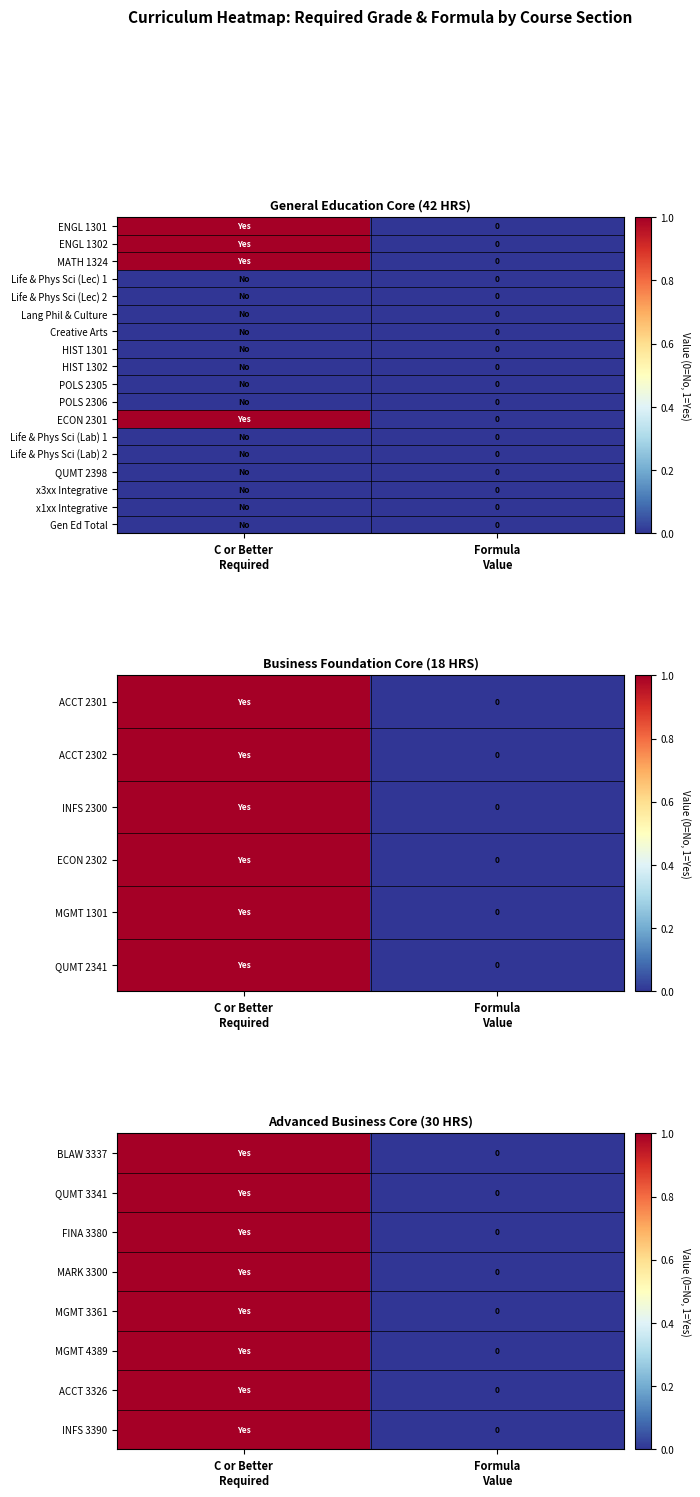

Rank the series at Formula Value from lowest to highest value.

BLAW 3337, QUMT 3341, FINA 3380, MARK 3300, MGMT 3361, MGMT 4389, ACCT 3326, INFS 3390, HIST 1302, POLS 2305, POLS 2306, ECON 2301, Life & Phys Sci (Lab) 1, Life & Phys Sci (Lab) 2, QUMT 2398, x3xx Integrative, x1xx Integrative, Gen Ed Total